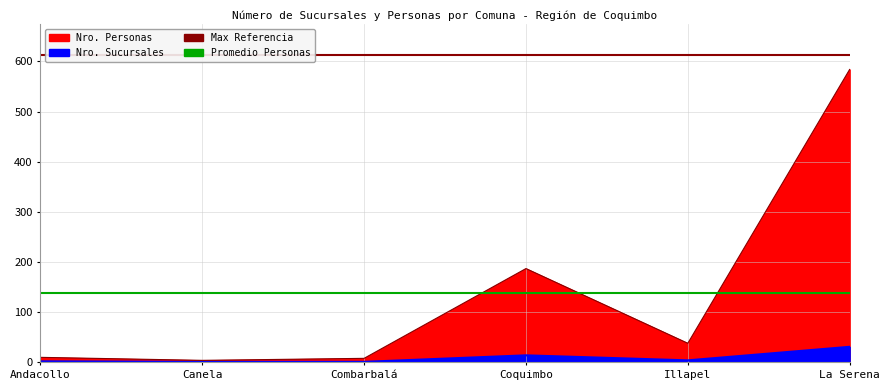

The Nro. Sucursales series shows 6 at Coquimbo. True or false?

False